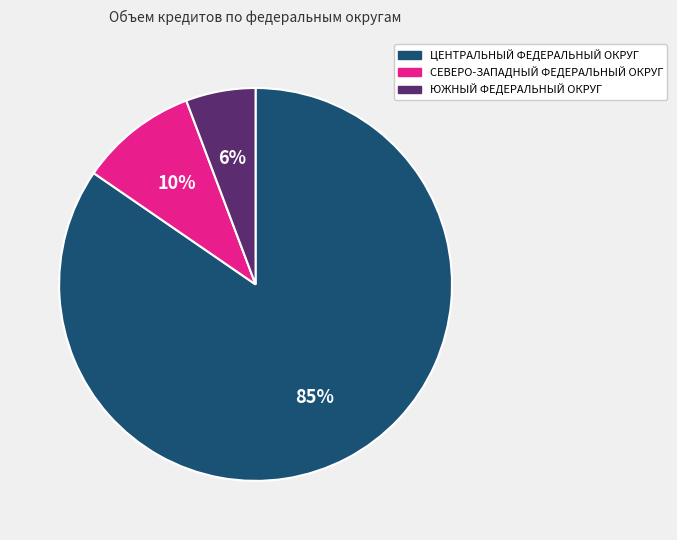

True or false: ЮЖНЫЙ ФЕДЕРАЛЬНЫЙ ОКРУГ accounts for 1% of the total.

False